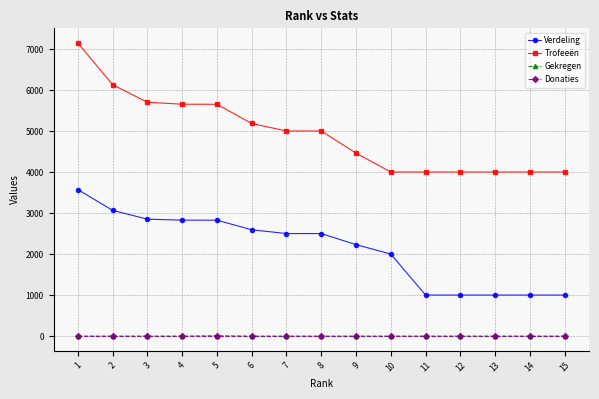

True or false: Verdeling and Trofeeën cross at least once.

False